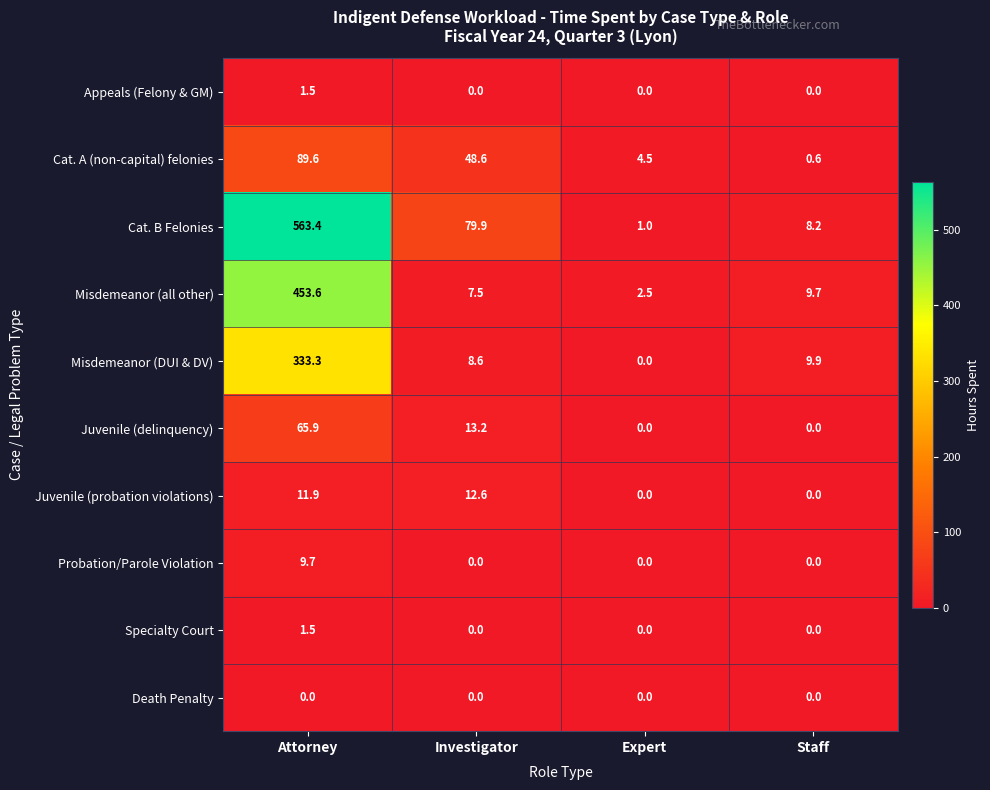

At which label does Juvenile (delinquency) first exceed 13?

Attorney